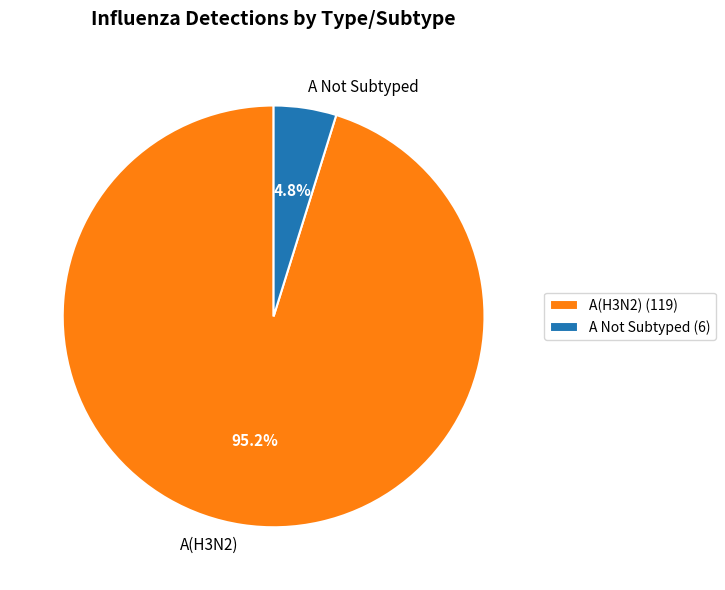

What is the total percentage of A(H3N2) and A Not Subtyped?

100.0%